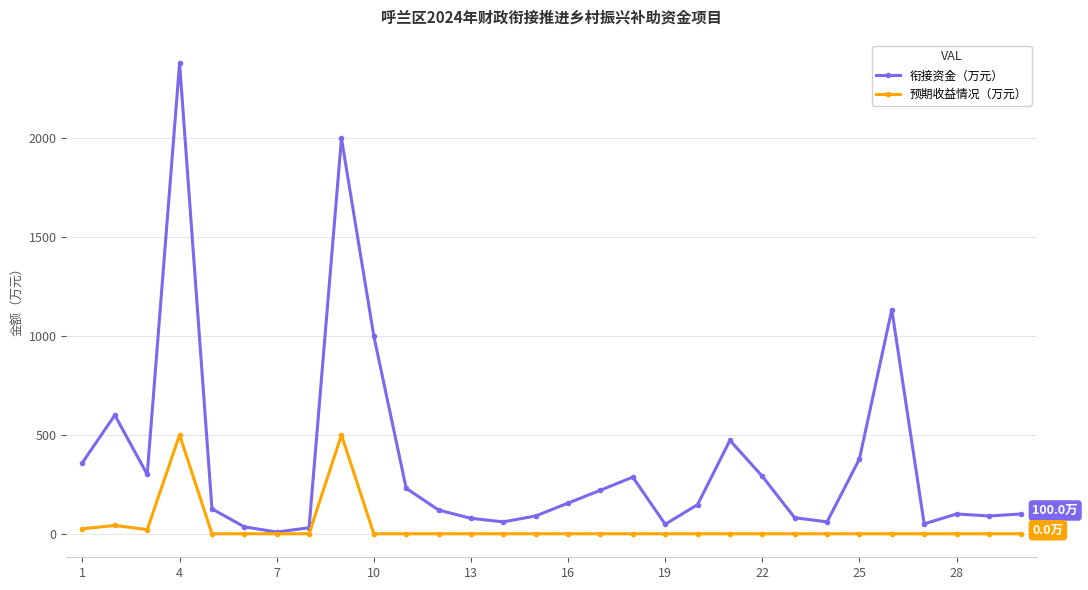

Which series has the largest total across all categories?

衔接资金（万元）